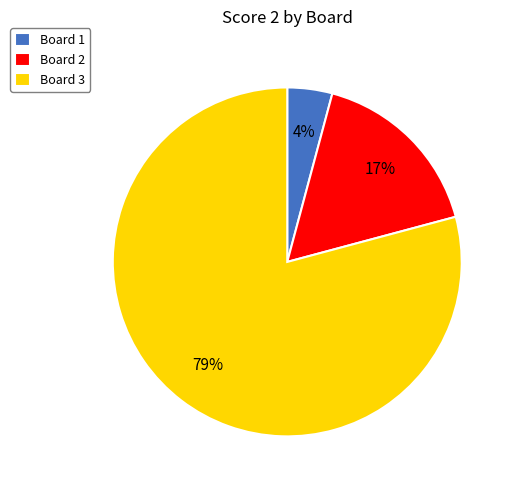

To the nearest percent, what is the combined percentage of Board 2 and Board 3?

96%